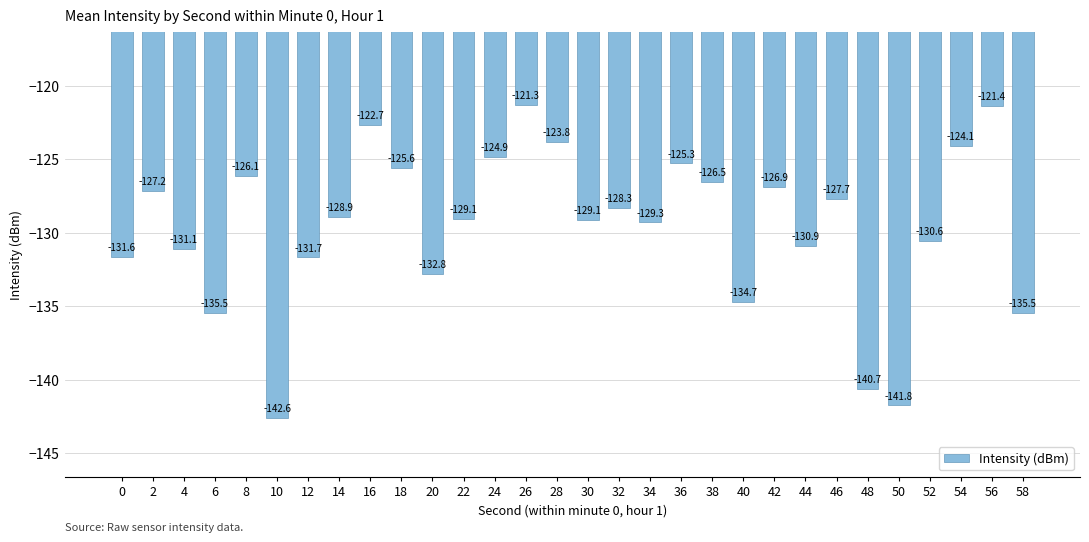

Which category has the lowest value across all series?

10